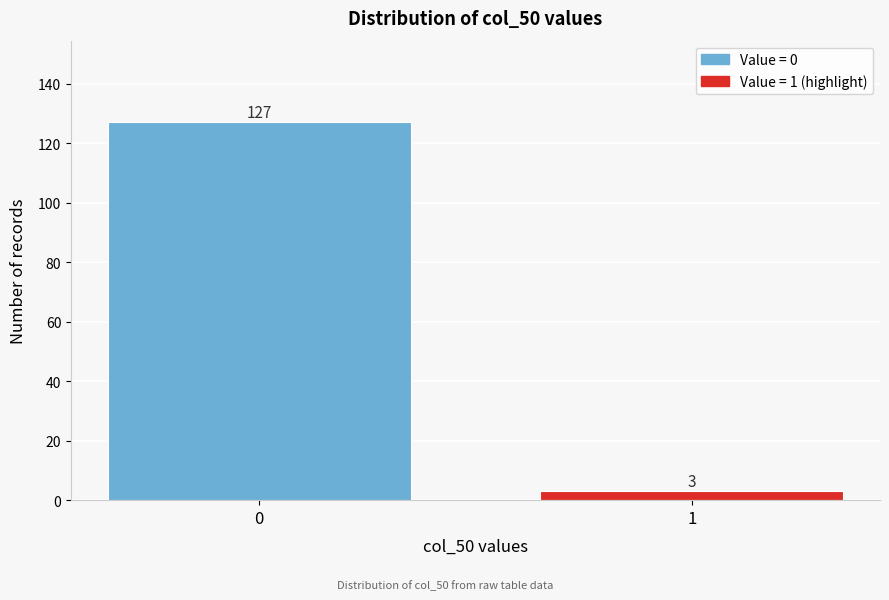

Reading left to right, what are all the values shown in this chart?

0=127	1=3